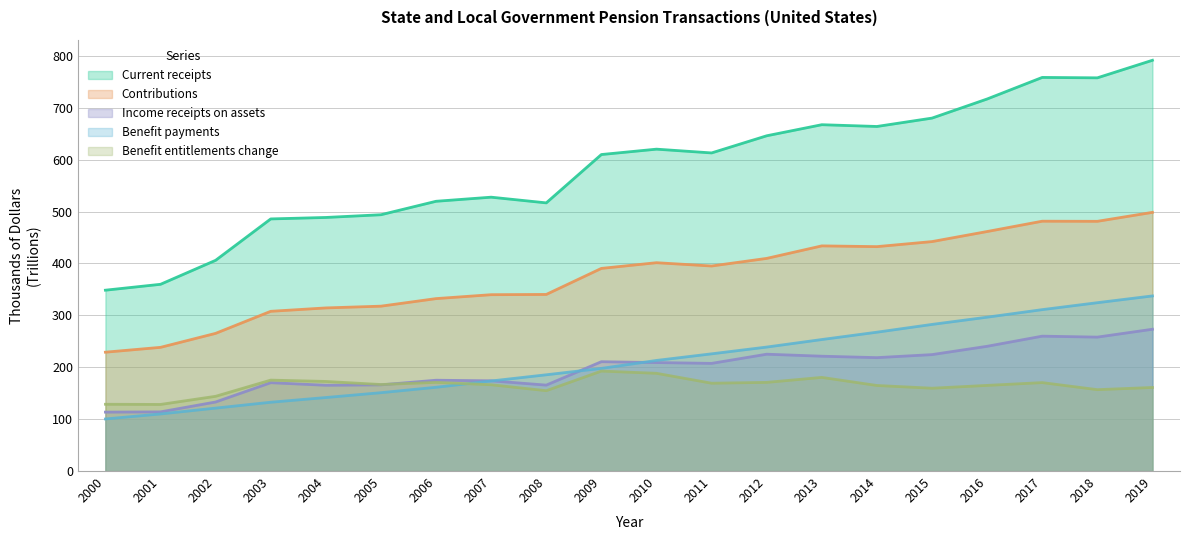

In Current receipts, how many points are lower than both neighbors (excluding endpoints)?

4